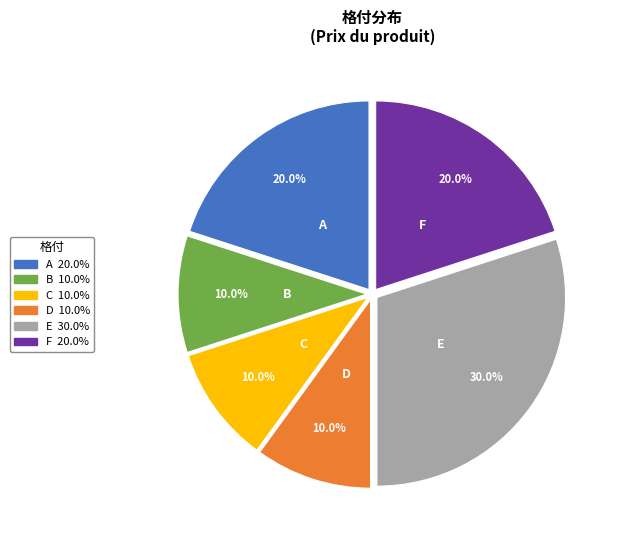

Combined, do A and F account for over 50%?

No